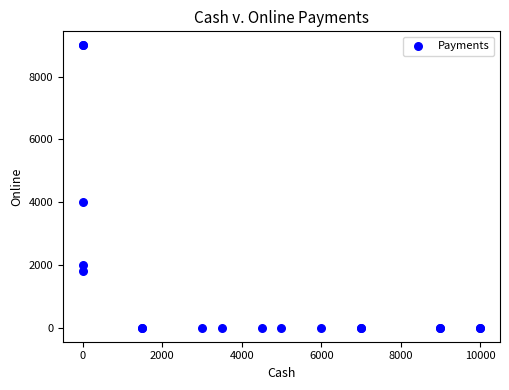

What Y value in the scatter plot is closest to 4500?

4000